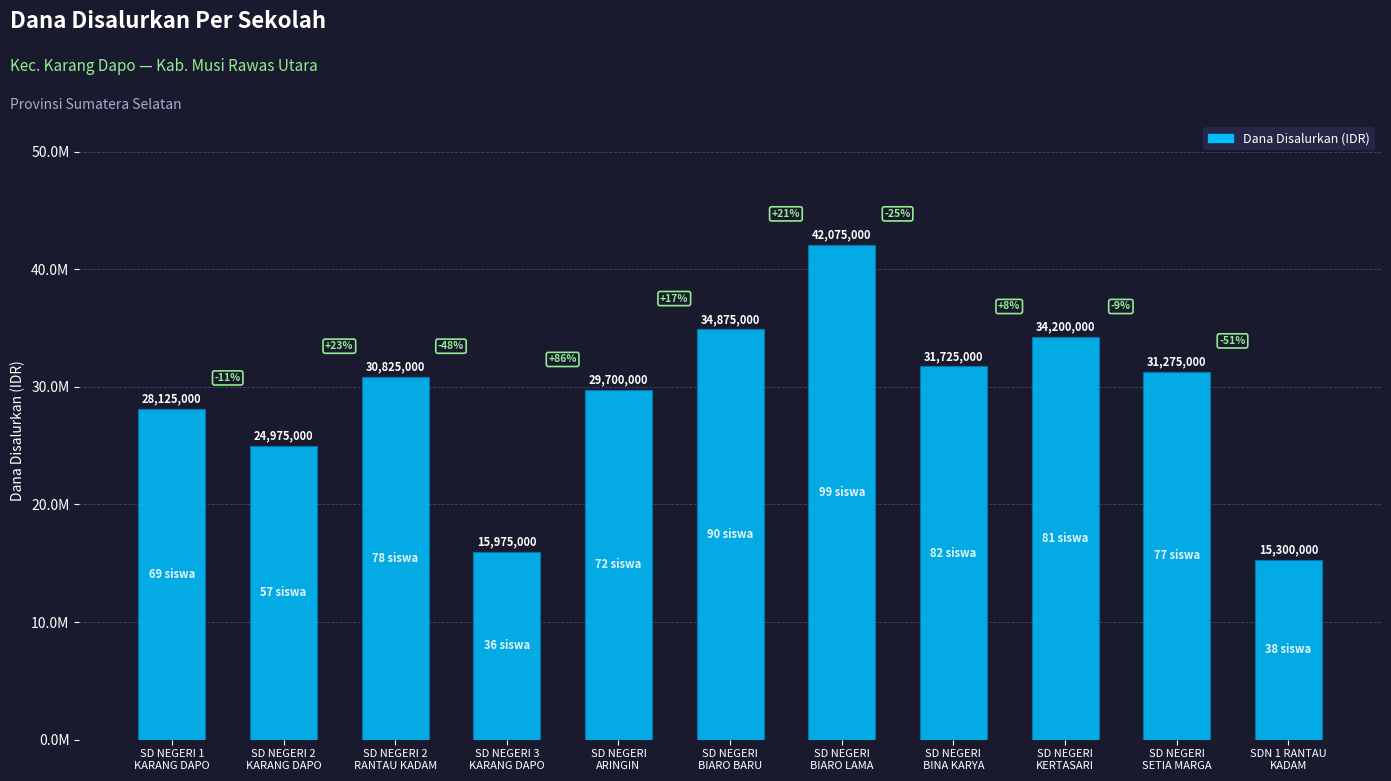

Does the chart contain any negative values?

No